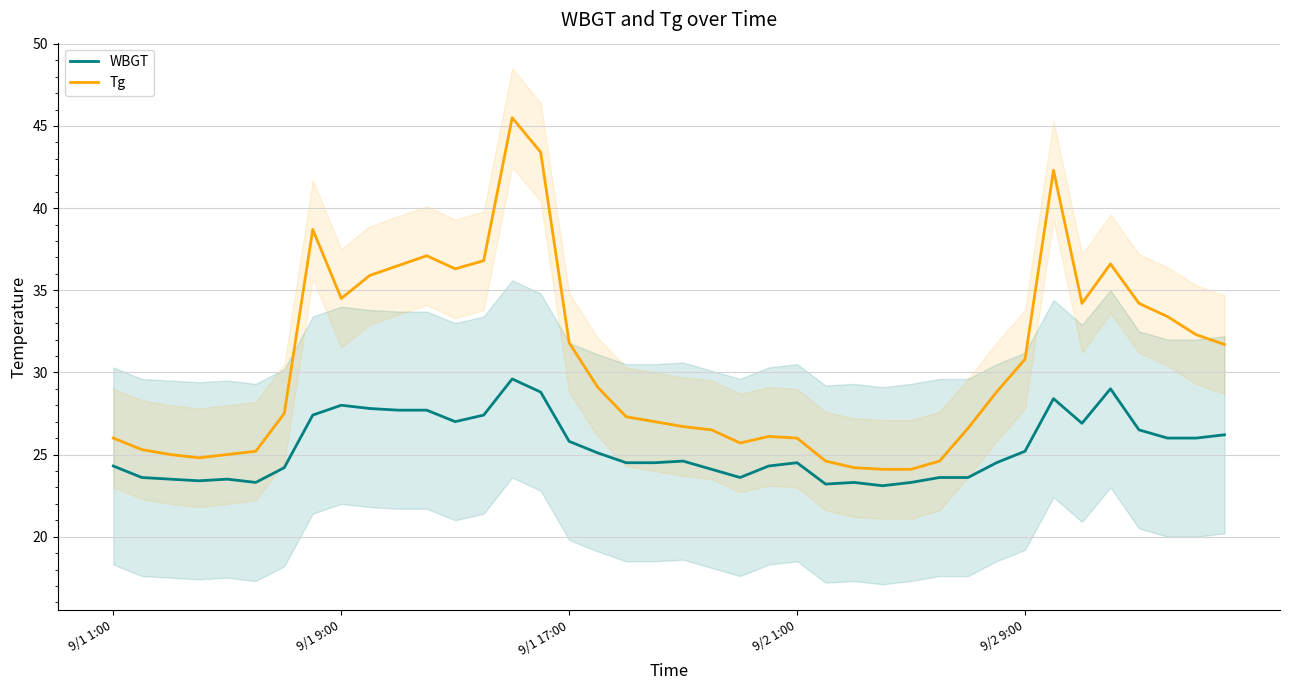

How many data points in Tg are less than 28?

20